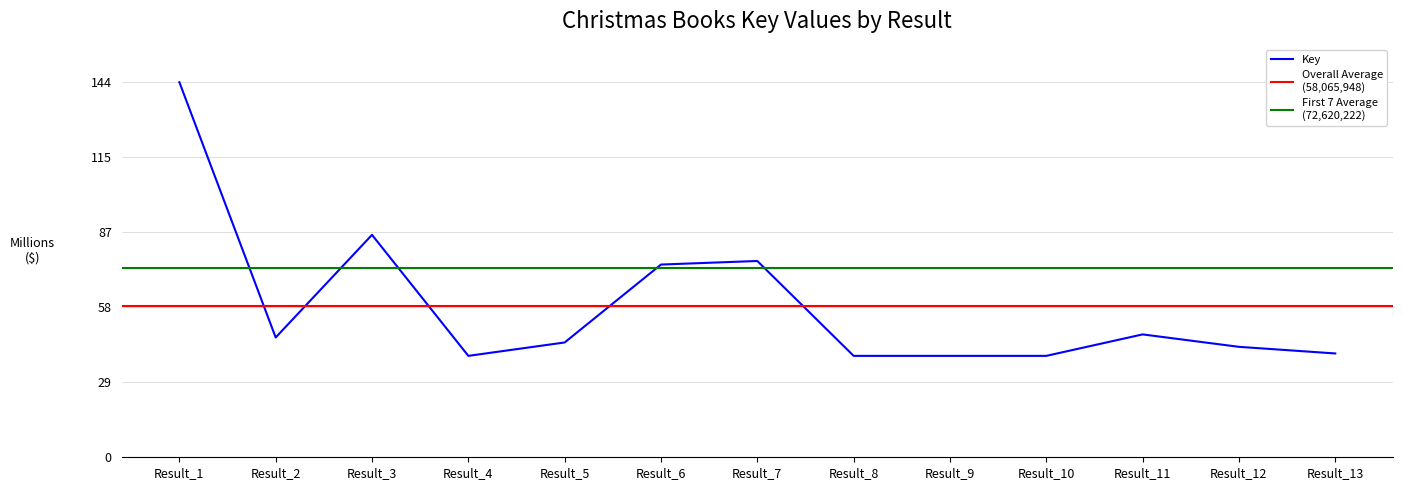

How many interior local peaks (higher than both neighbors) does the data have?

3